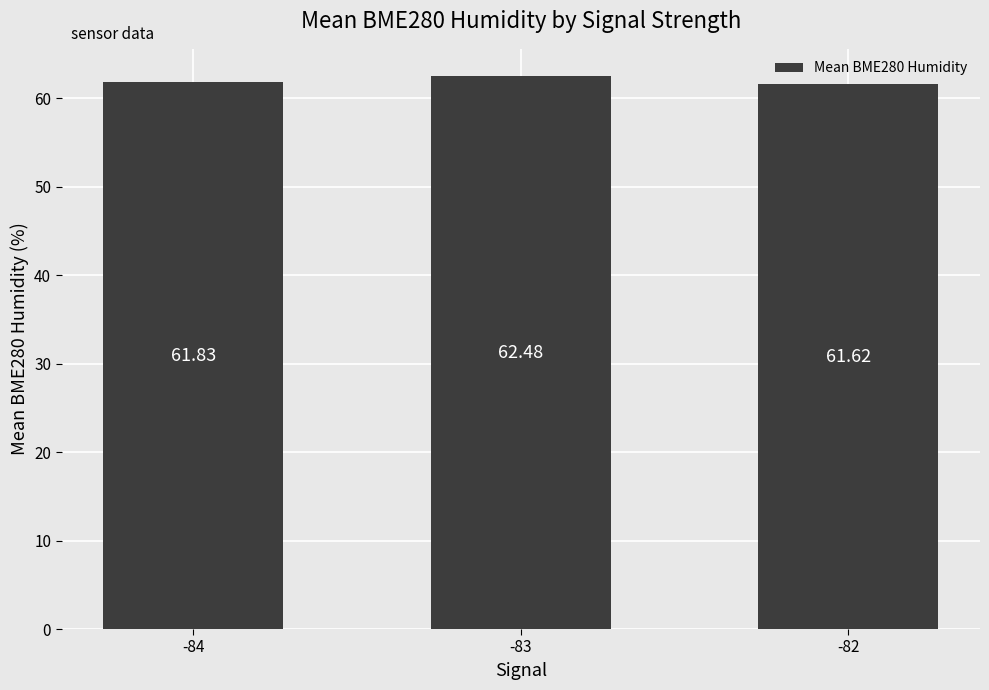

List the labels in order of value, largest first.

-83, -84, -82